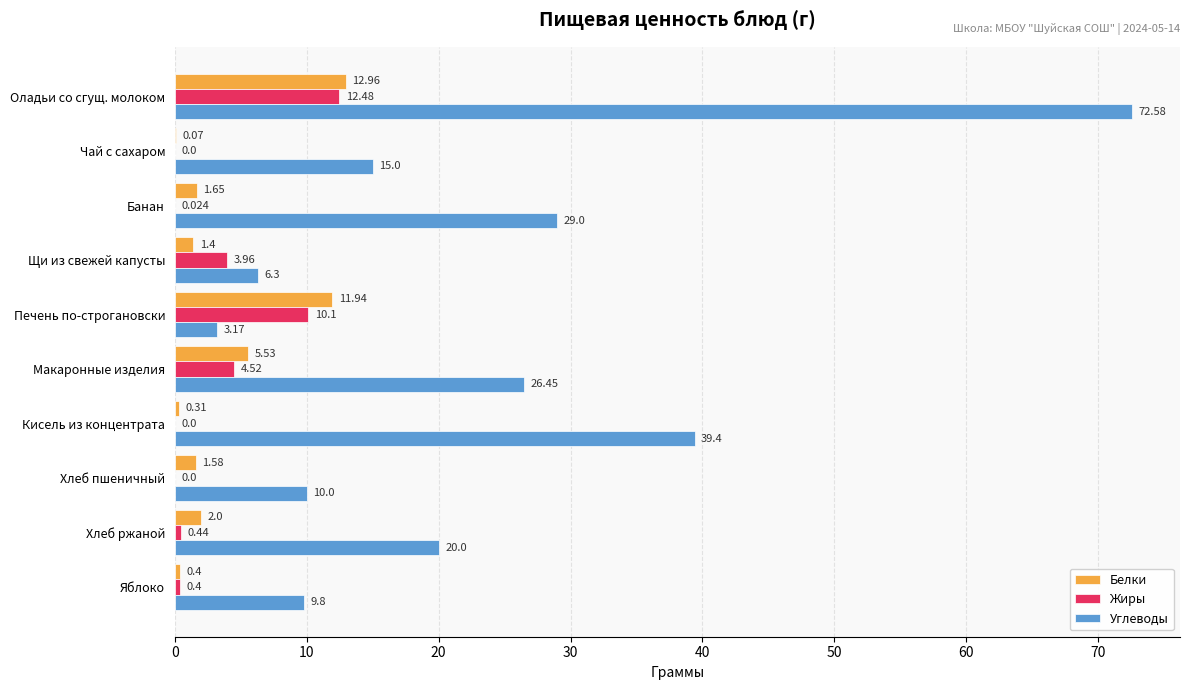

Which series has the widest spread of values?

Углеводы